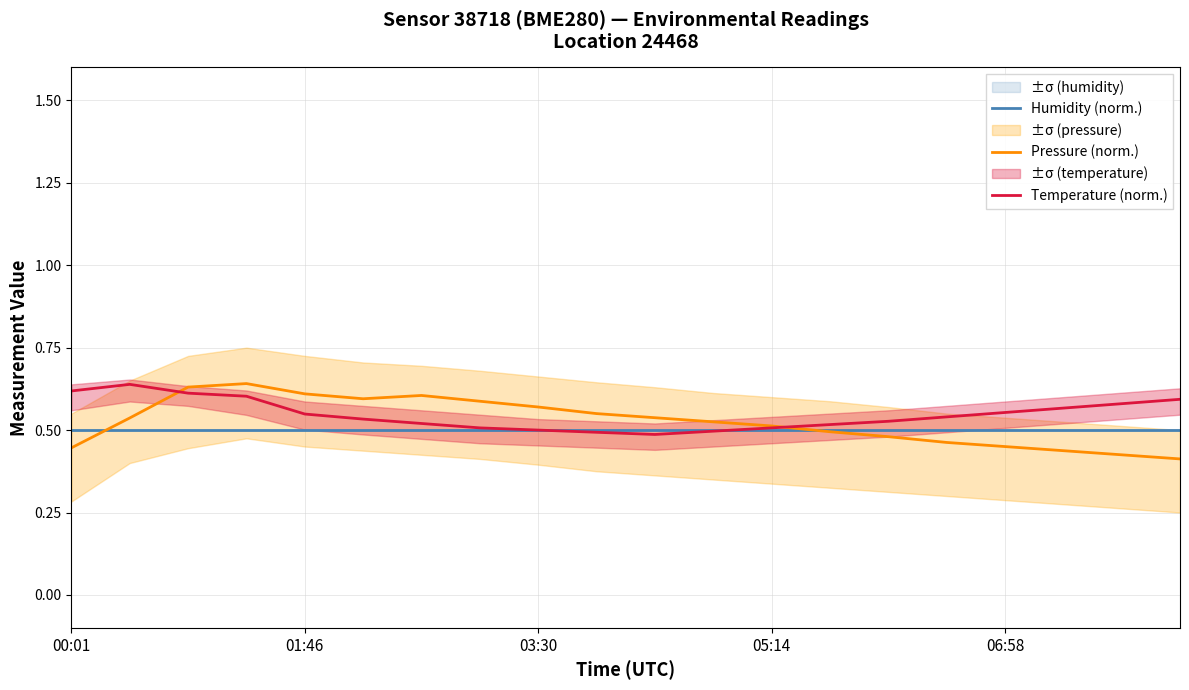

Which series has the largest range (max minus min)?

Pressure (norm.)